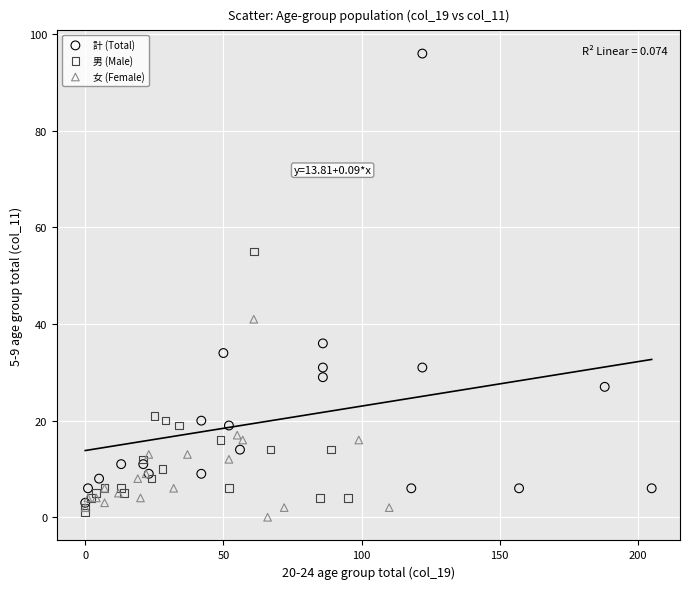

Which series reaches the maximum Y coordinate?

計 (Total)